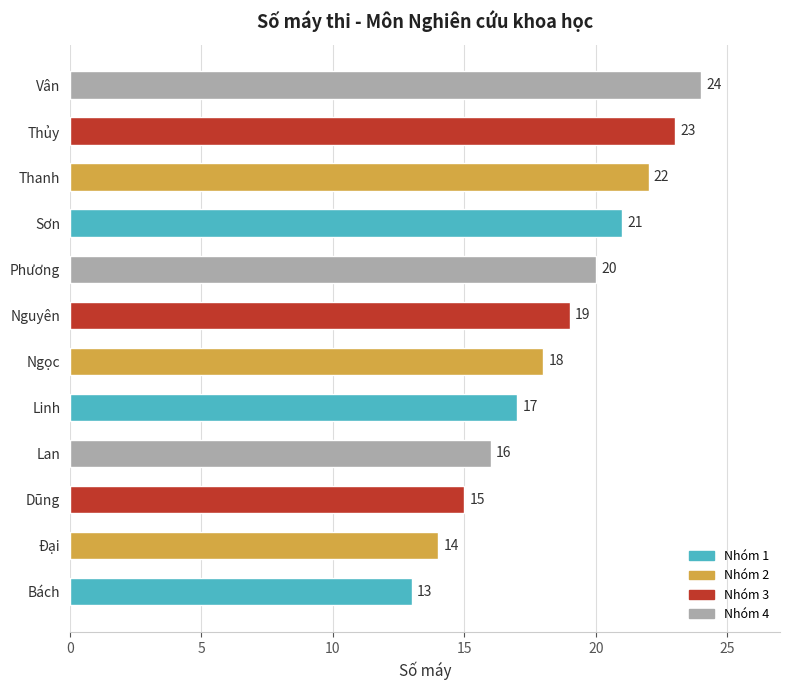

The value at Sơn is 21. True or false?

True